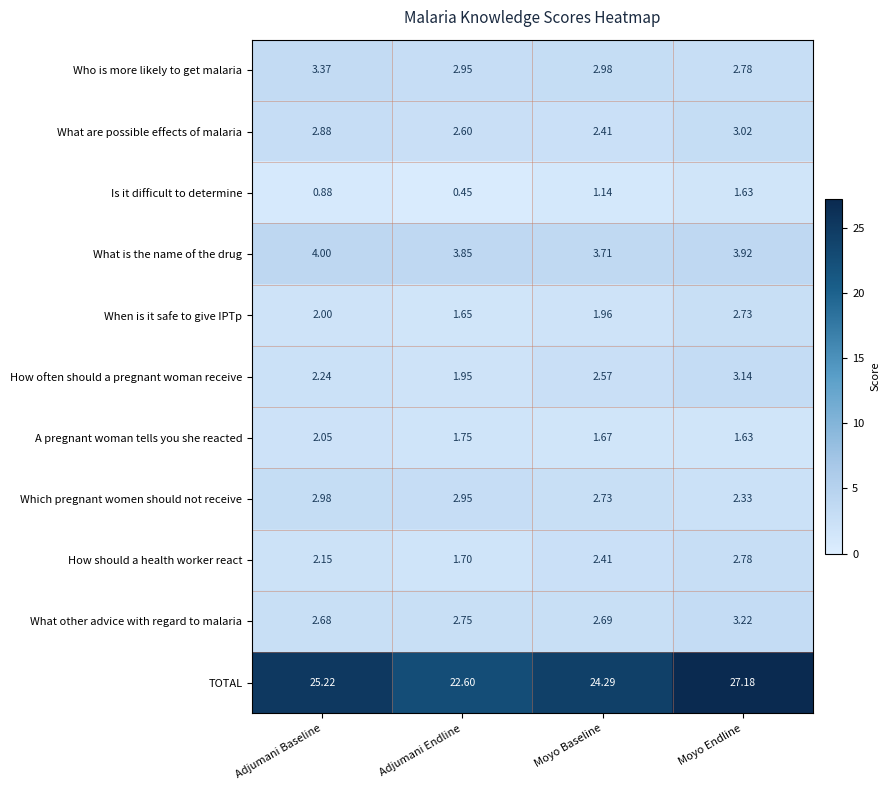

Which category has the lowest value across all series?

Adjumani Endline